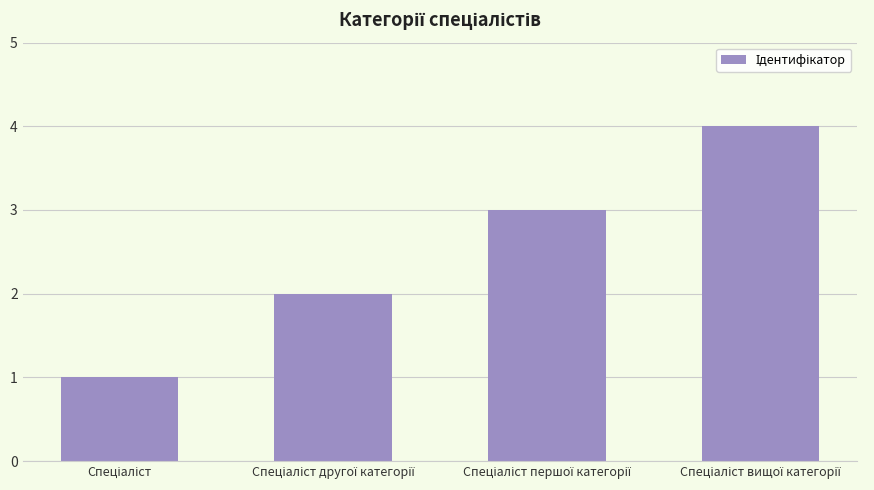

What is the sum of all values?

10